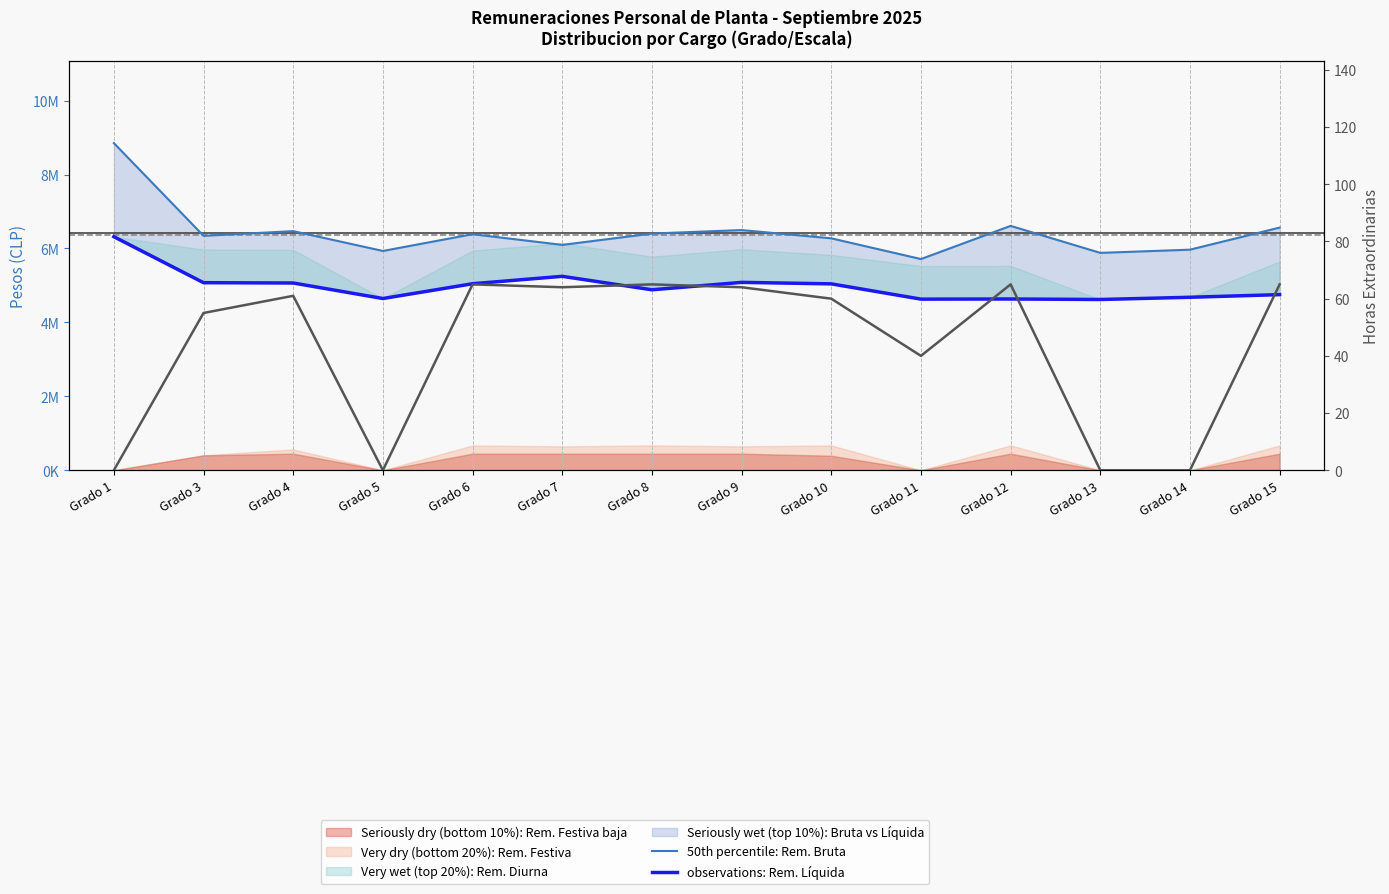

Reading left to right, list all the values displayed in this chart.

50th percentile (median): Grado 1=8850731	Grado 3=6342518	Grado 4=6469435	Grado 5=5933092	Grado 6=6386765	Grado 7=6097179	Grado 8=6404065	Grado 9=6498192	Grado 10=6274647	Grado 11=5714057	Grado 12=6611601	Grado 13=5881193	Grado 14=5967694	Grado 15=6565372
observations (Remuneración Líquida): Grado 1=6318492	Grado 3=5074657	Grado 4=5066367	Grado 5=4646165	Grado 6=5046276	Grado 7=5246706	Grado 8=4882618	Grado 9=5083420	Grado 10=5042913	Grado 11=4629642	Grado 12=4633633	Grado 13=4619944	Grado 14=4680306	Grado 15=4751564
Horas Extraordinarias Totales: Grado 1=0	Grado 3=55	Grado 4=61	Grado 5=0	Grado 6=65	Grado 7=64	Grado 8=65	Grado 9=64	Grado 10=60	Grado 11=40	Grado 12=65	Grado 13=0	Grado 14=0	Grado 15=65